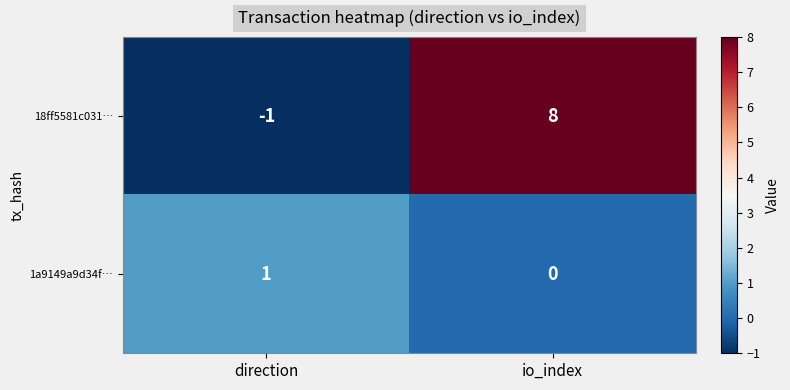

Which series has the largest range (max minus min)?

18ff5581c031…